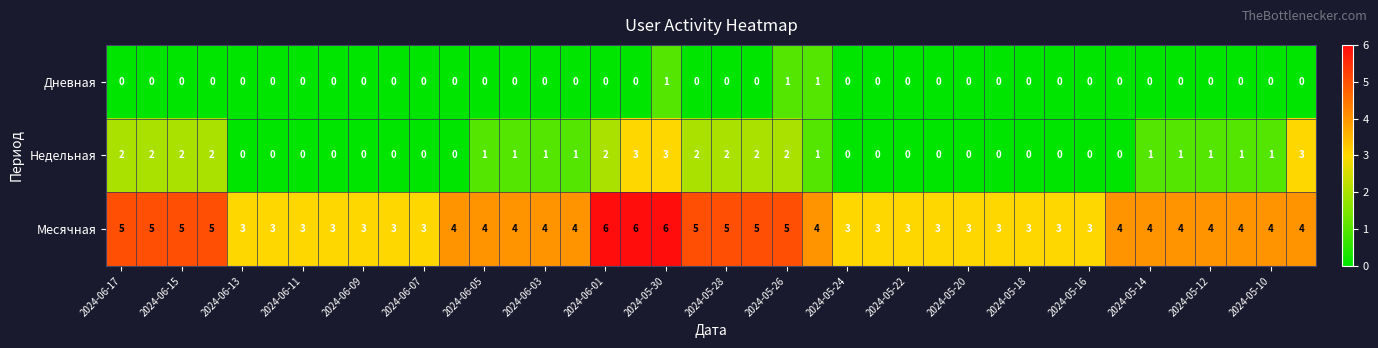

What is the average value of the Месячная series?

4